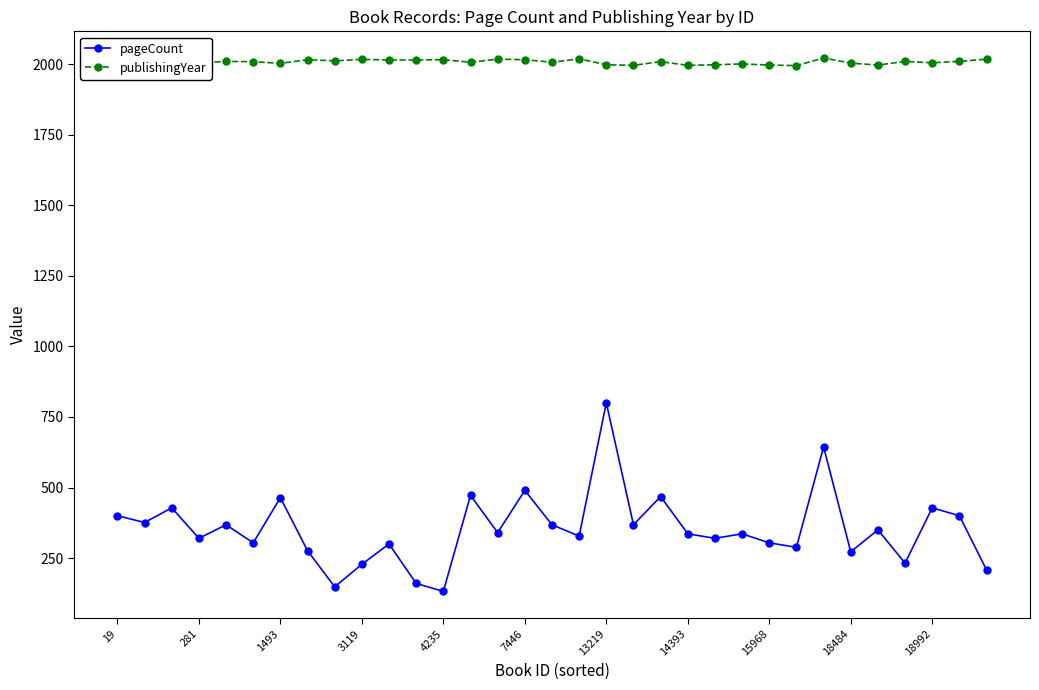

Does the chart have visible grid lines?

No